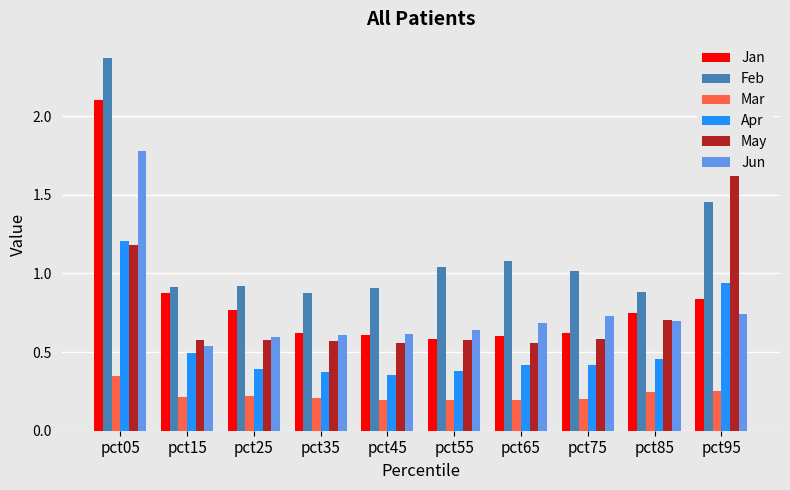

Which series changed the most between pct25 and pct35?

Jan